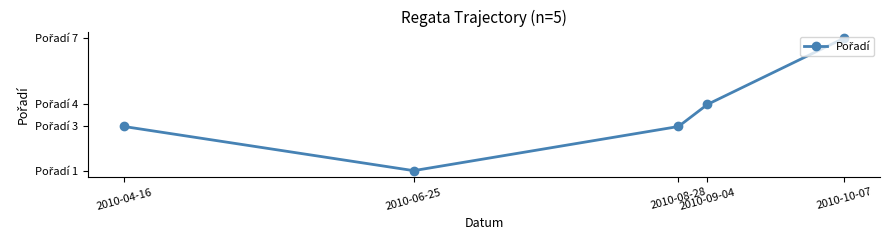

Does the chart have visible grid lines?

No